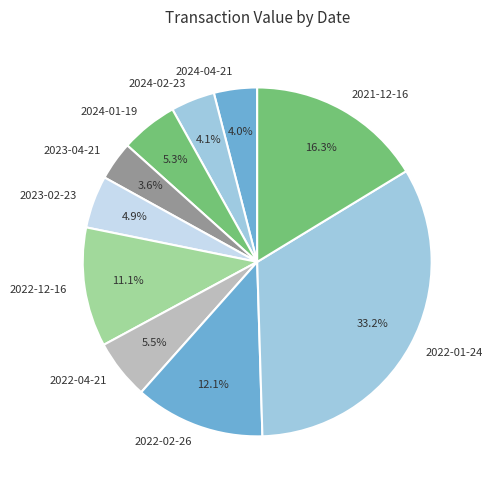

Count the number of slices in the pie.

10